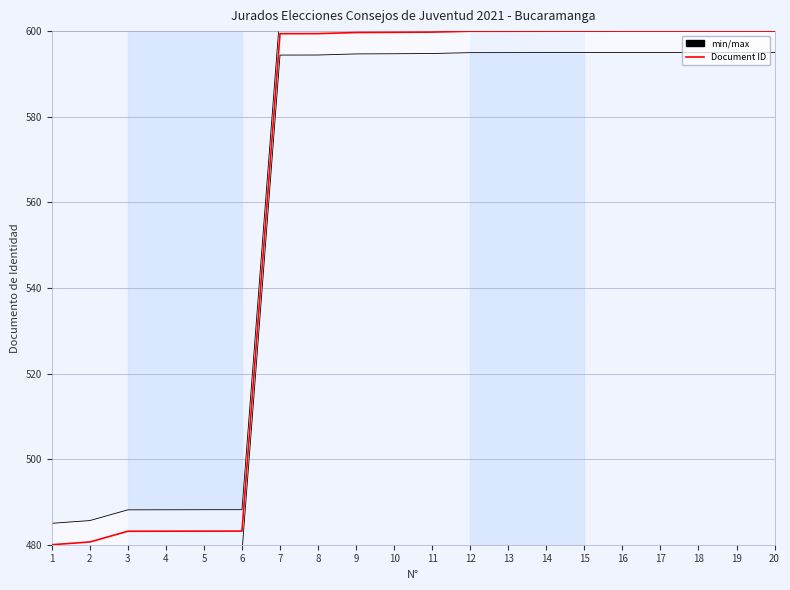

How many lines are shown in the chart?

2